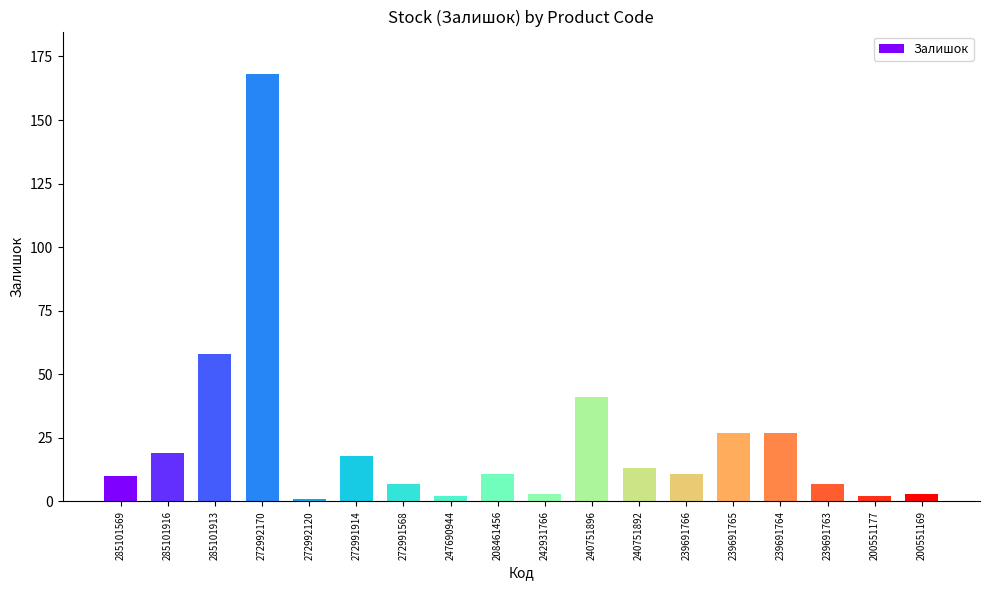

What value does the data have at 272991914?

18